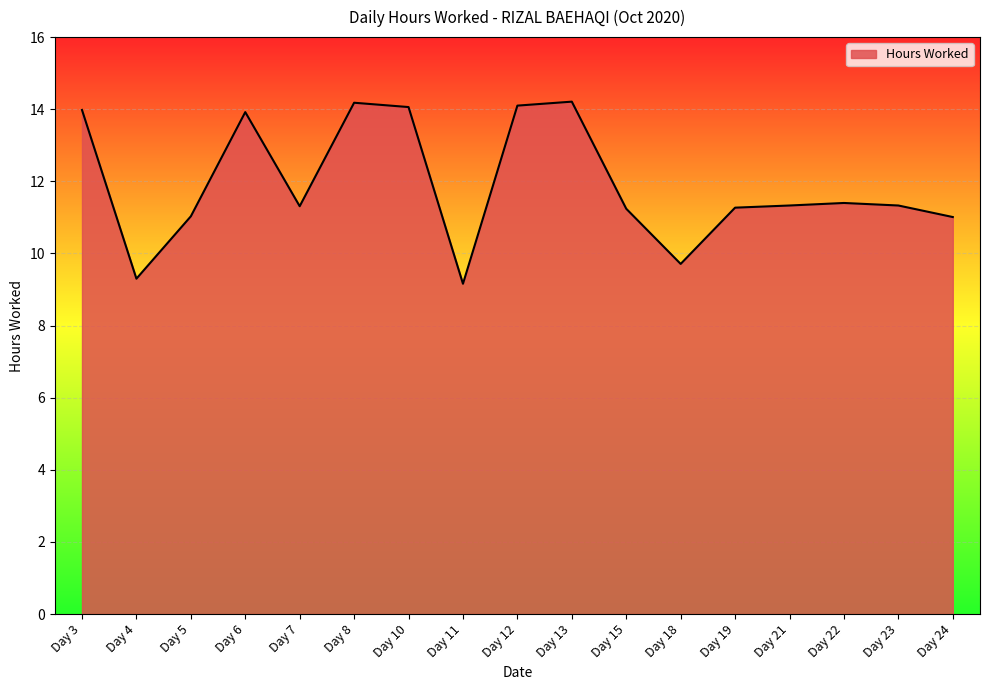

True or false: the data shows 14.4 at Day 11.

False